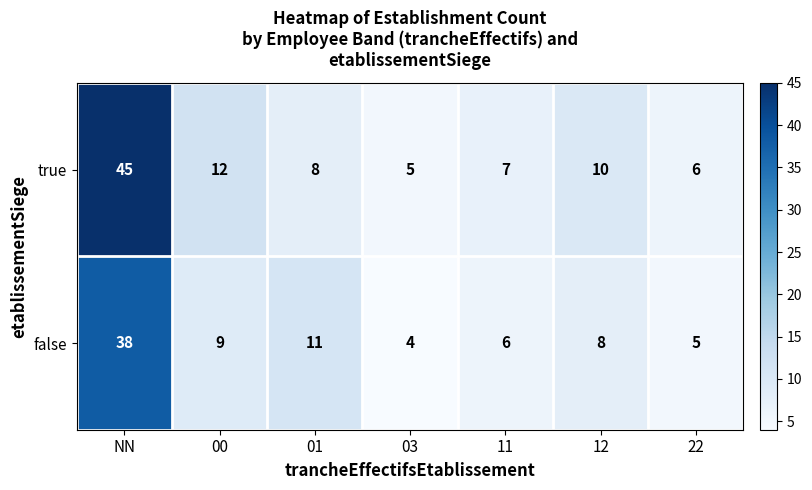

List the series in order of their peak value, lowest first.

false, true